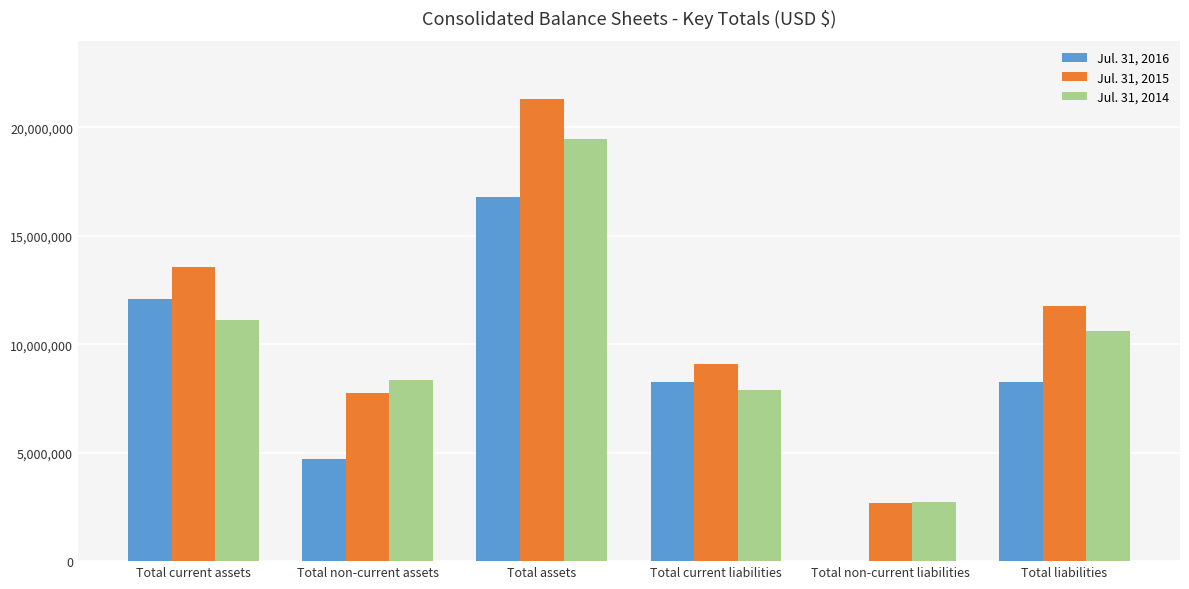

Between Total assets and Total non-current liabilities, which series saw the biggest shift?

Jul. 31, 2015